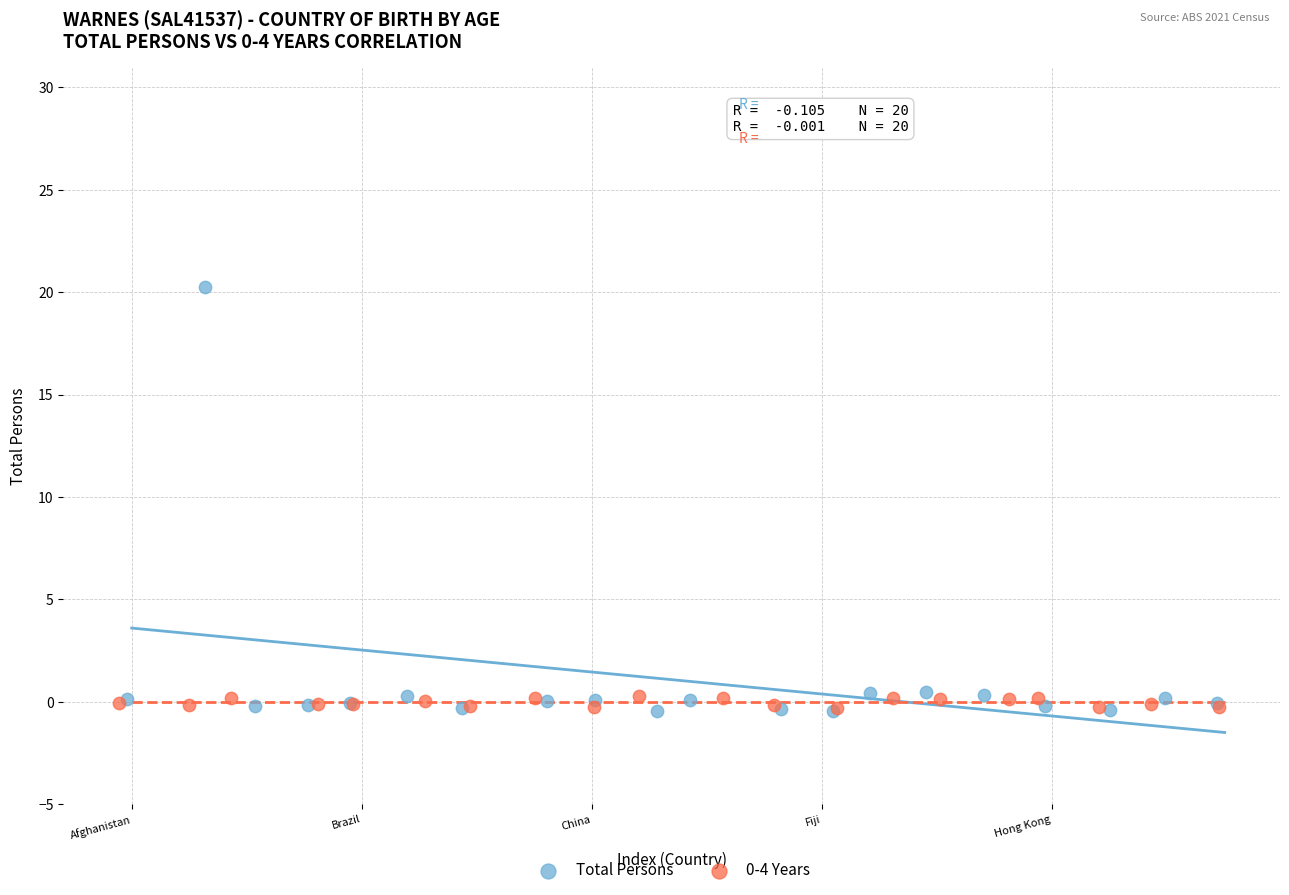

Which series has the largest Y range (max minus min)?

Total Persons